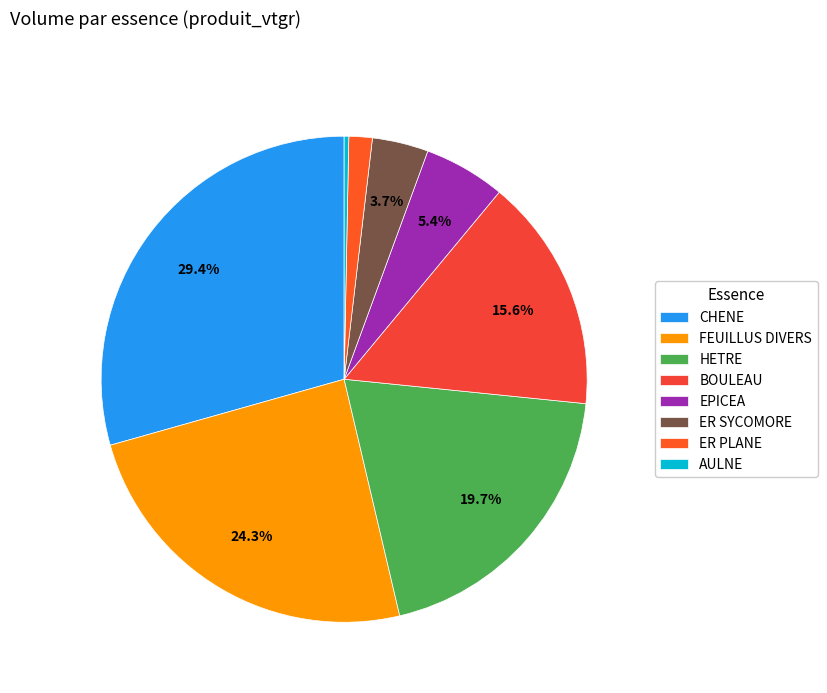

Rank the categories by value from highest to lowest.

CHENE, FEUILLUS DIVERS, HETRE, BOULEAU, EPICEA, ER SYCOMORE, ER PLANE, AULNE